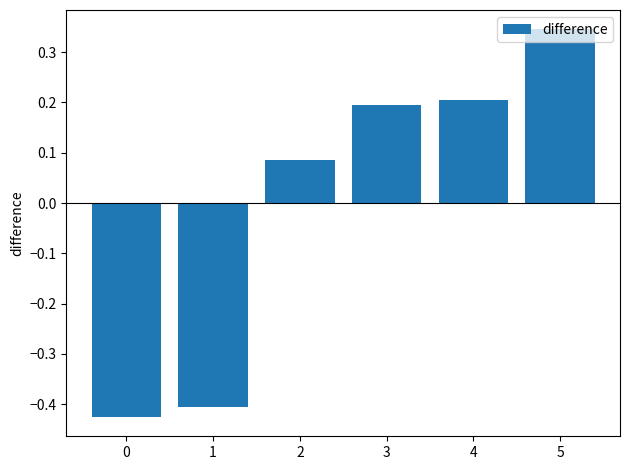

How many data points are less than 0?

2